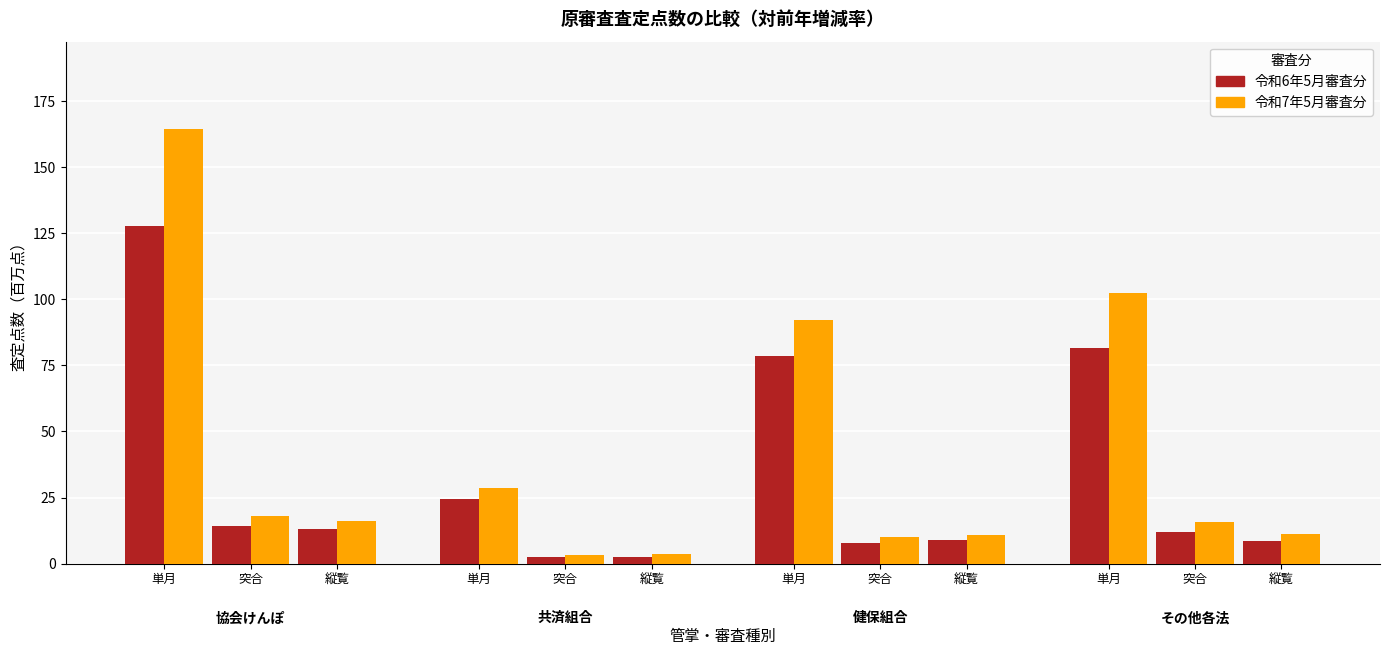

What is the spread (max minus min) of values at 健保組合（縦覧）?

1.8